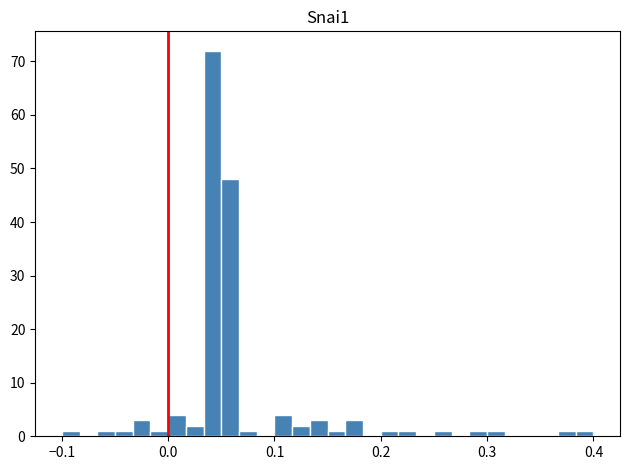

Read against the x-axis, roughly where is the centre of the tallest bar?

0.04